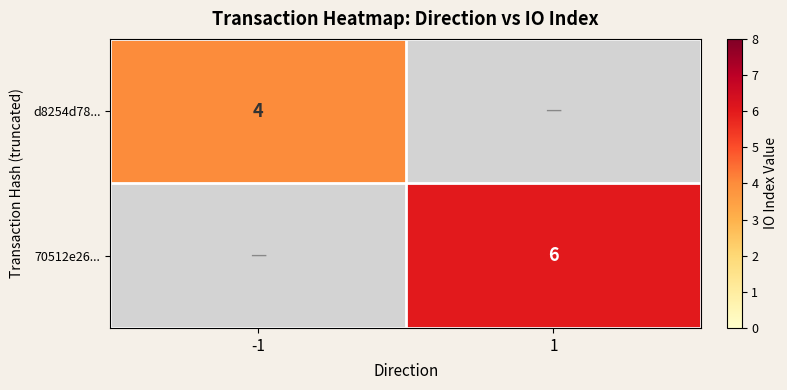

Is it true that d8254d78... equals 6.3 at -1?

False